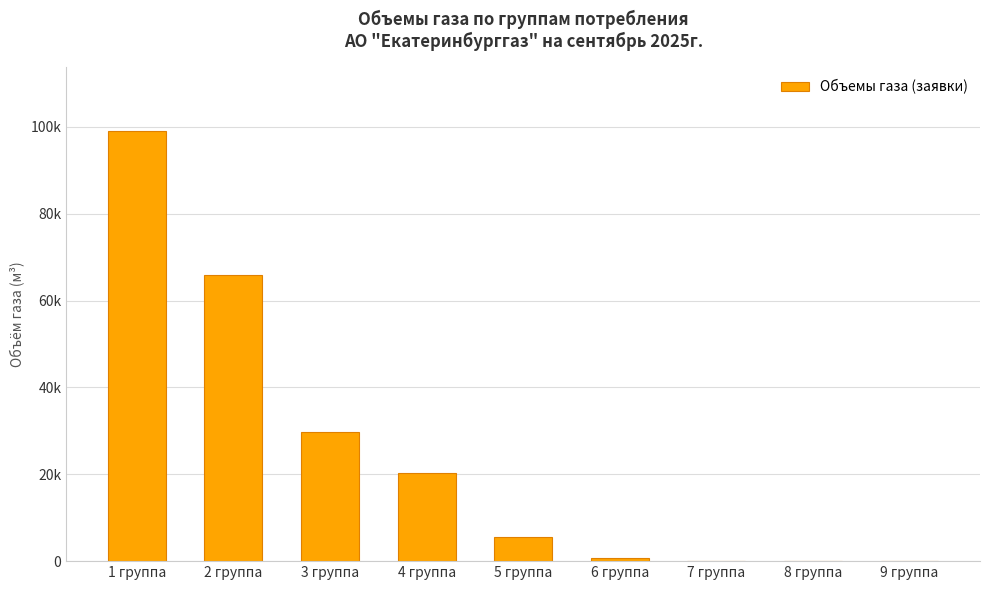

Which label corresponds to the smallest value in the chart?

9 группа